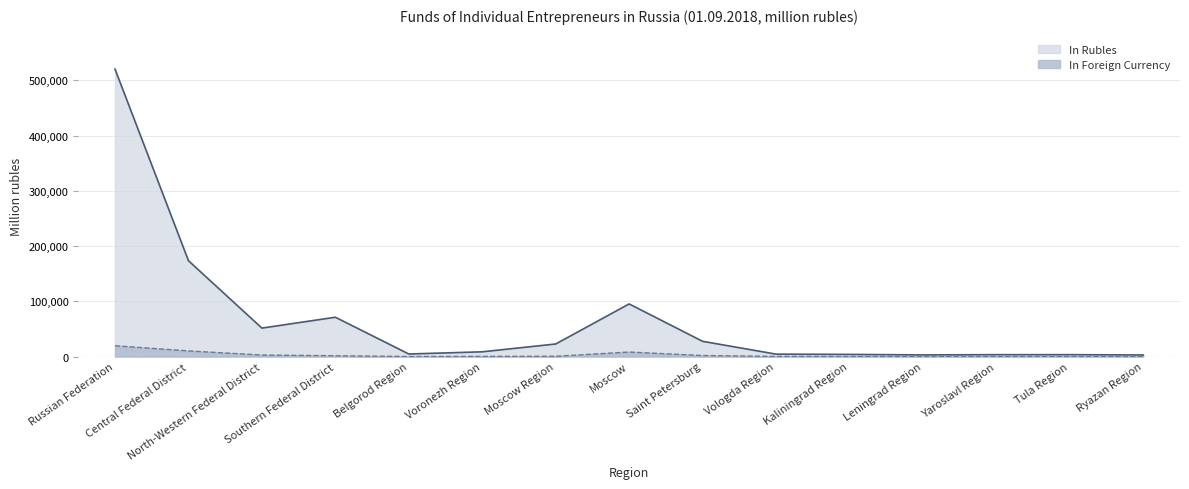

What is the label of the 8th point from the left?

Moscow